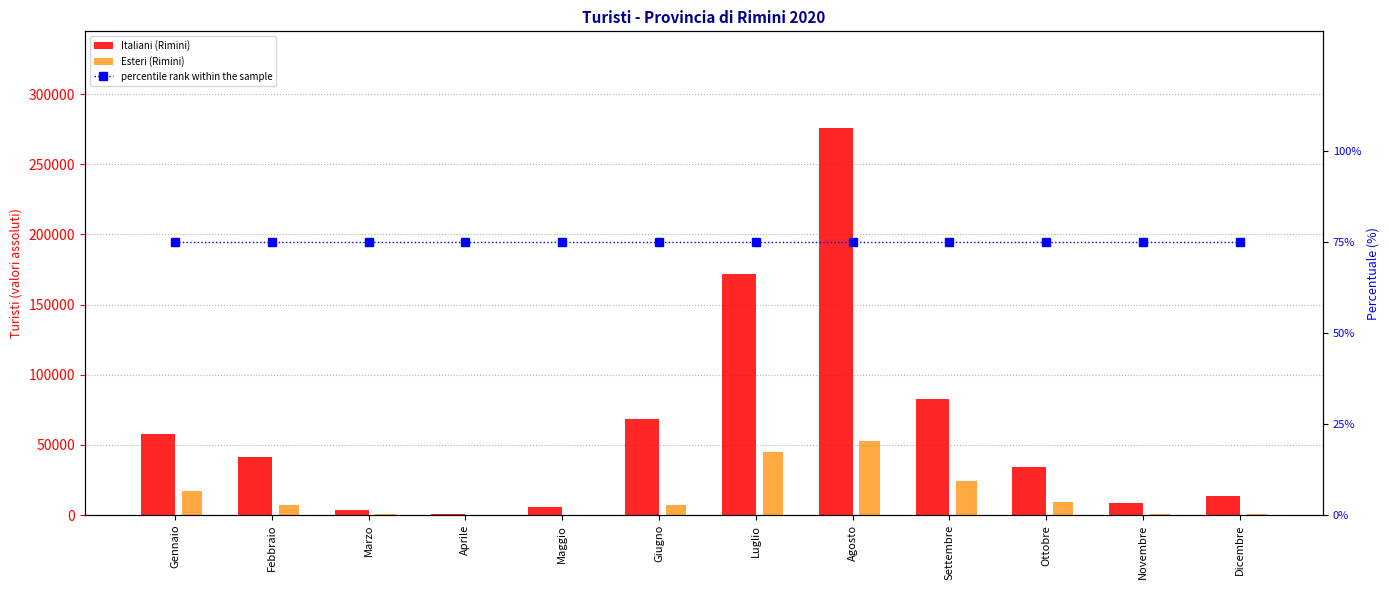

Reading left to right, list all the values displayed in this chart.

Italiani (Rimini): 57503	41690	3570	647	5454	68456	171476	275840	82659	34336	8666	13897
Esteri (Rimini): 16792	7129	605	150	353	7423	45162	52891	24572	8972	1006	1011
percentile rank within the sample: 75	75	75	75	75	75	75	75	75	75	75	75